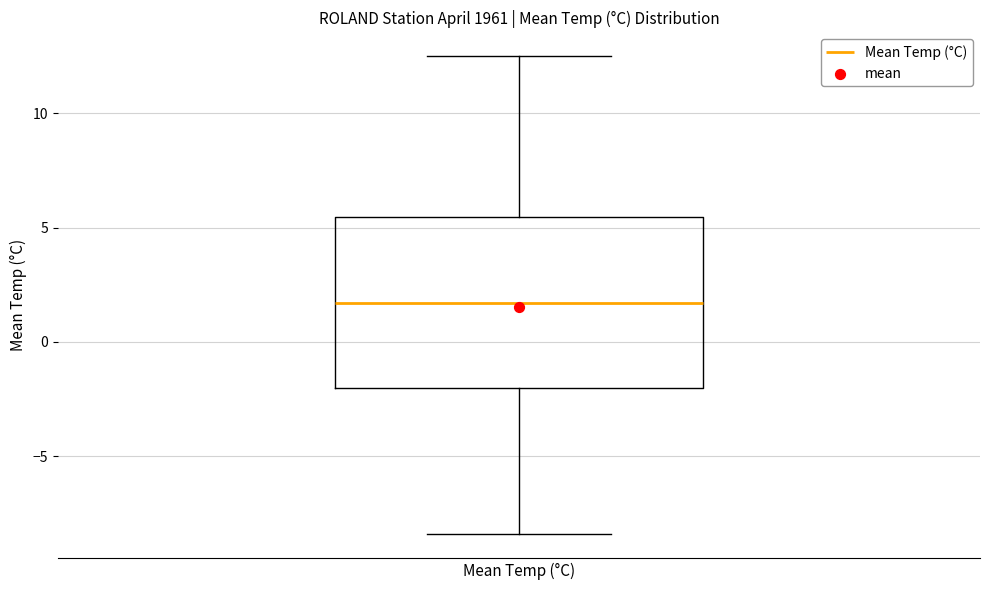

Transcribe this box plot: give where the median line is, the range the box spans, and where the two whiskers end, as read against the y-axis. The values are not printed on the chart, so give them approximately, as read against the axis.

median 1.5, box -2.0 to 5.5, whiskers -8.5 to 12.5